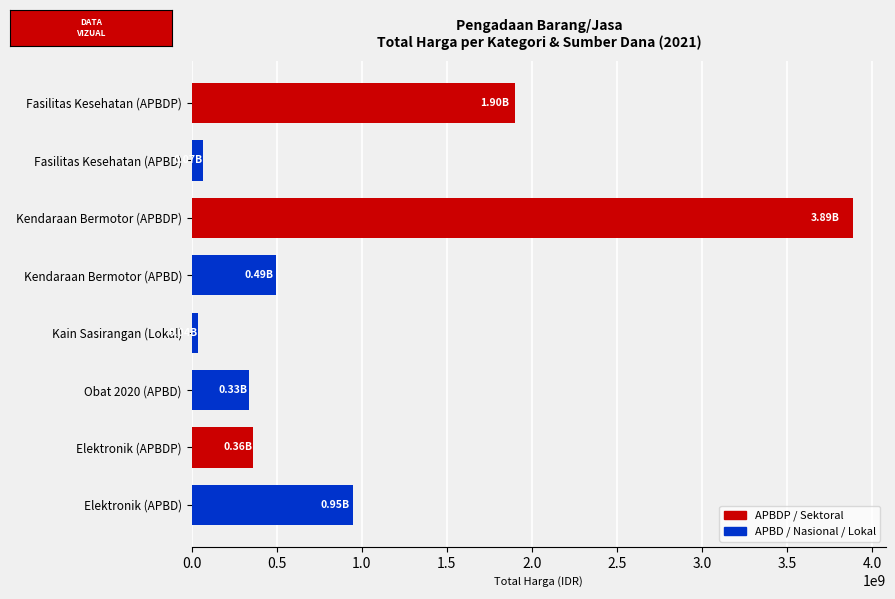

Which has a higher value, Kain Sasirangan (Lokal) or Fasilitas Kesehatan (APBDP)?

Fasilitas Kesehatan (APBDP)